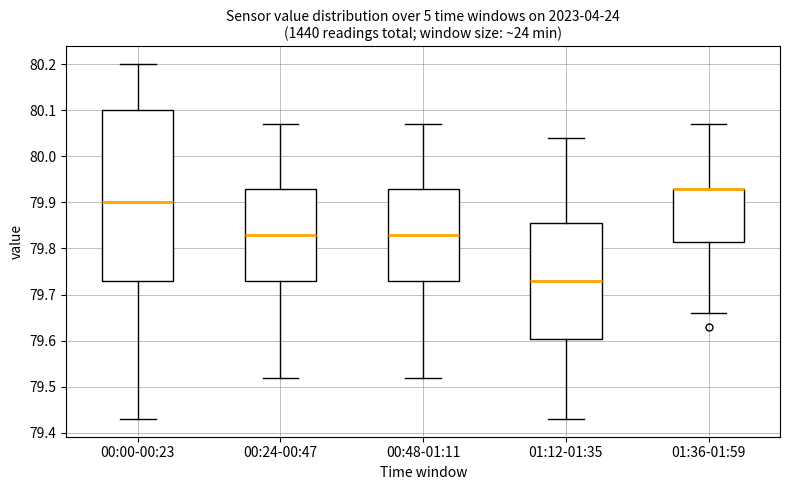

Reading left to right, transcribe this box plot: for each box, give where its median line is, the range the box spans, and where its two whiskers end, as read against the y-axis. The values are not printed on the chart, so give them approximately, as read against the axis.

00:00-00:23: median 79.90, box 79.73 to 80.10, whiskers 79.43 to 80.20
00:24-00:47: median 79.83, box 79.73 to 79.93, whiskers 79.52 to 80.07
00:48-01:11: median 79.83, box 79.73 to 79.93, whiskers 79.52 to 80.07
01:12-01:35: median 79.73, box 79.60 to 79.86, whiskers 79.43 to 80.04
01:36-01:59: median 79.93 (drawn on the box's upper edge), box 79.82 to 79.93, whiskers 79.66 to 80.07